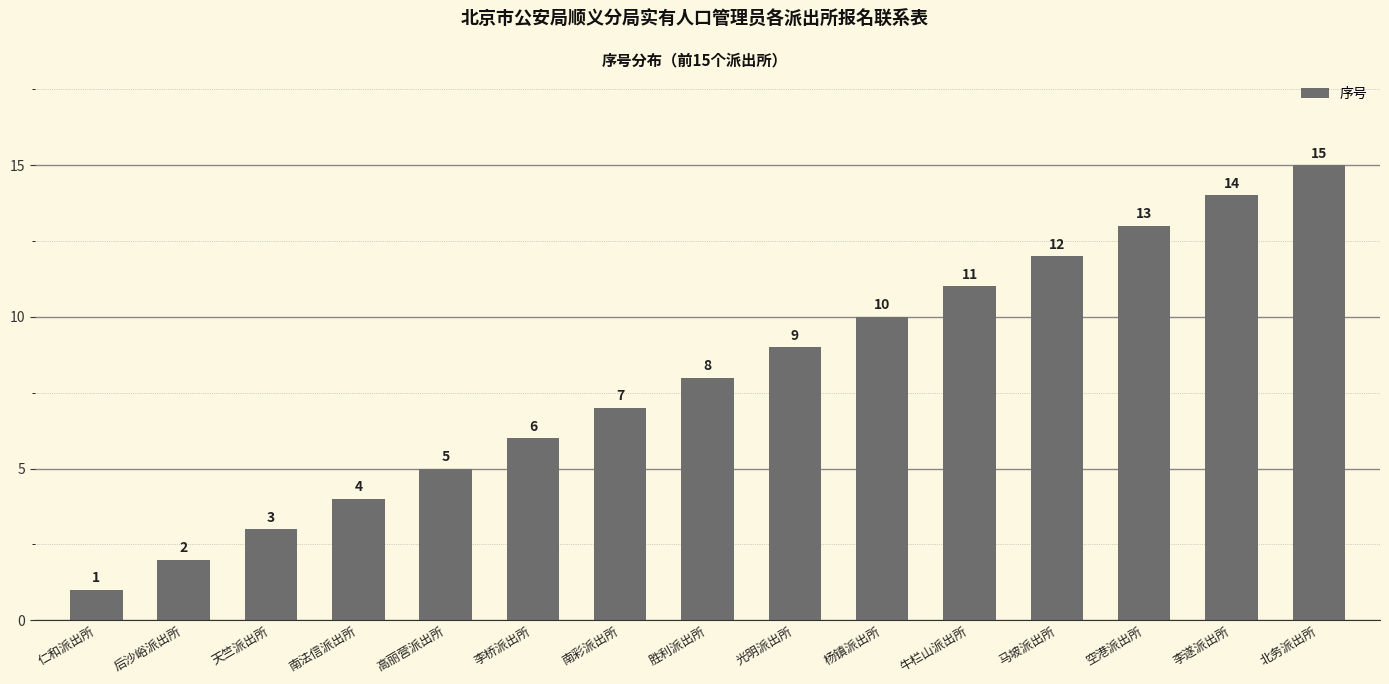

What is the minimum value shown in the chart?

1